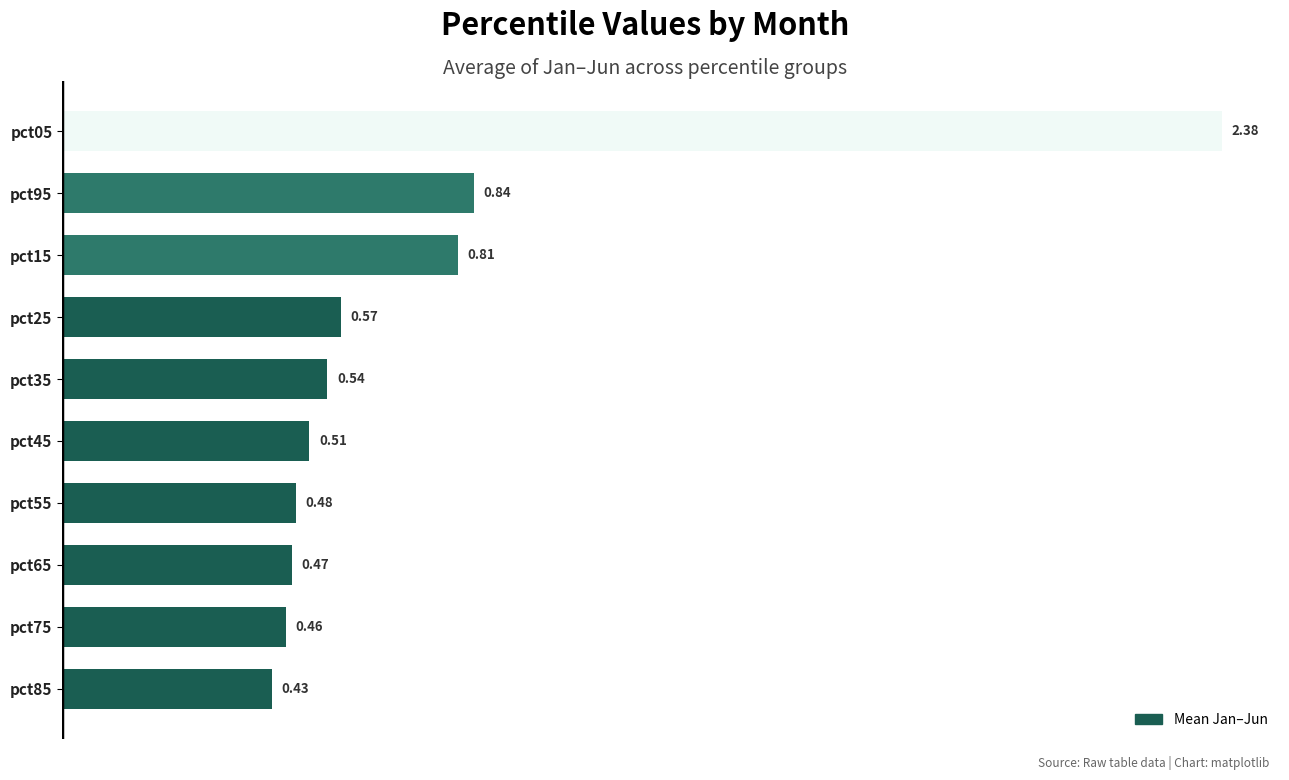

Which has a higher value, pct55 or pct45?

pct45